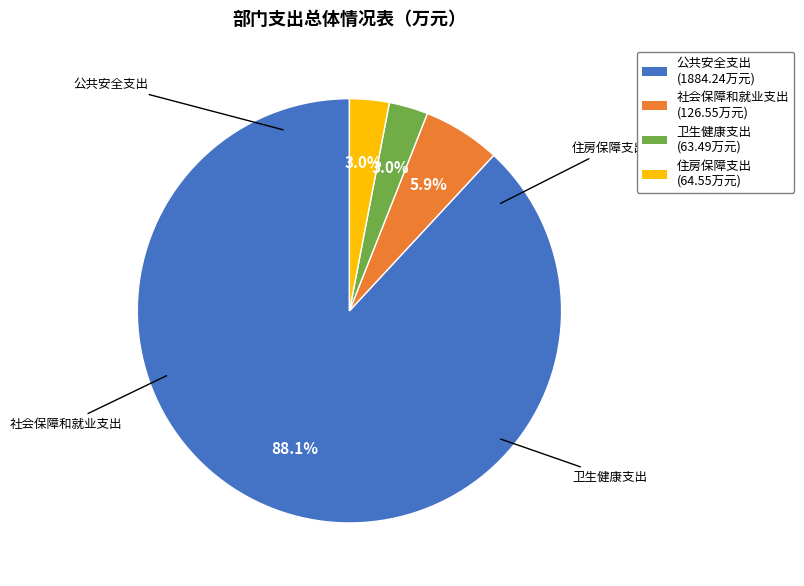

Combined, do 公共安全支出 (1884.24万元) and 住房保障支出 (64.55万元) account for over 50%?

Yes